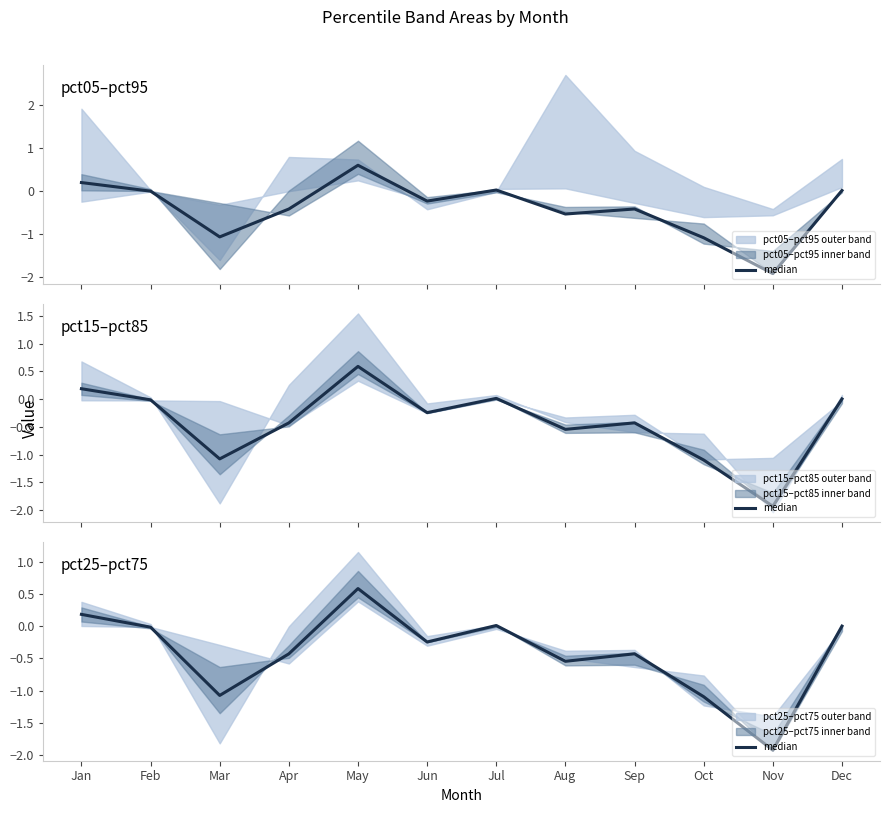

What is the maximum value shown in the chart?

0.6